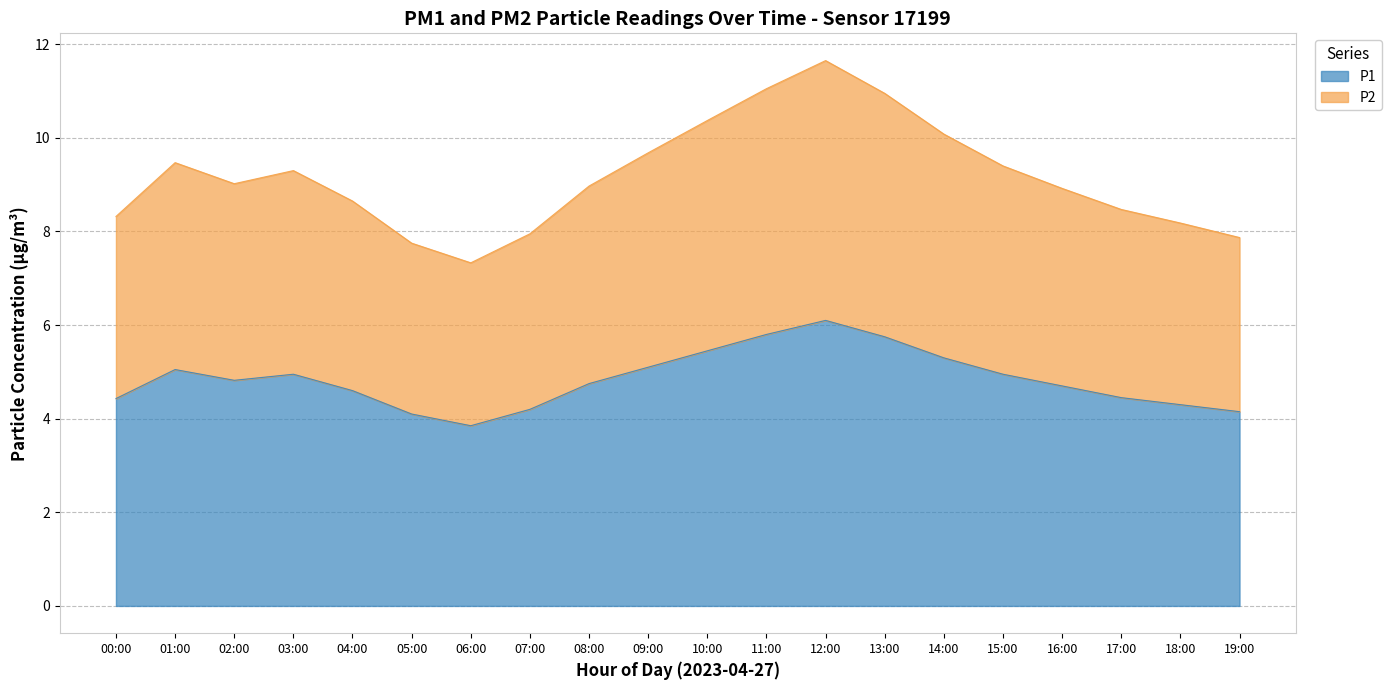

Where does the P2 series first go above 9?

01:00